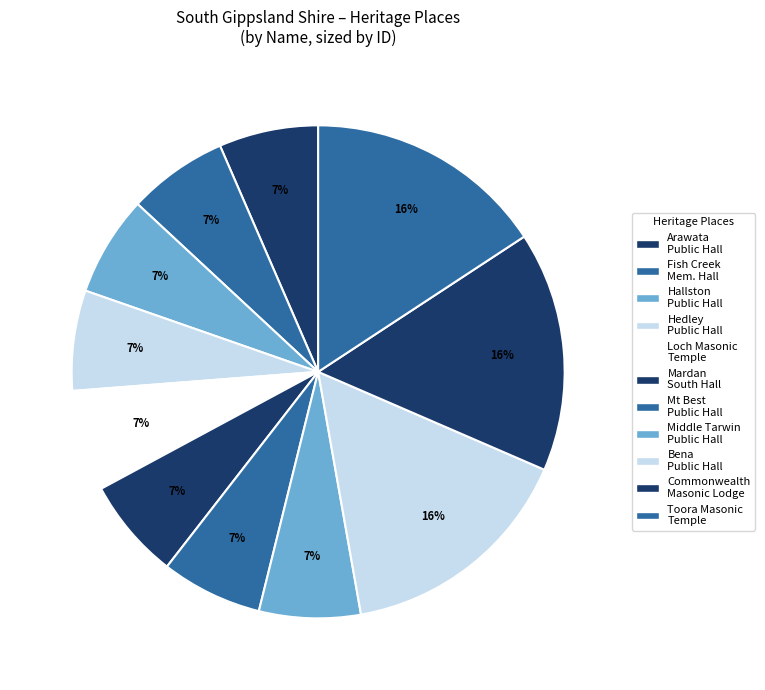

How many slices are in this pie chart?

11